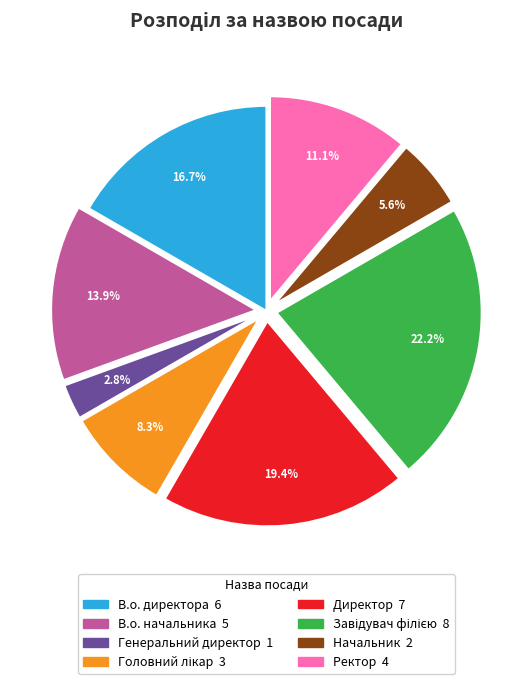

True or false: В.о. начальника accounts for 2% of the total.

False